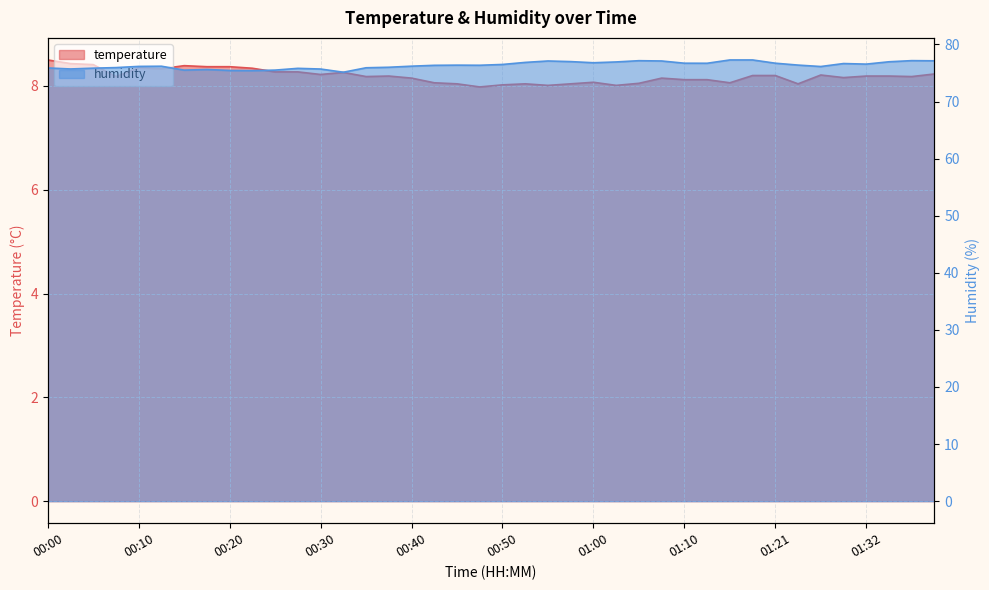

How many data points in temperature are less than 8?

1